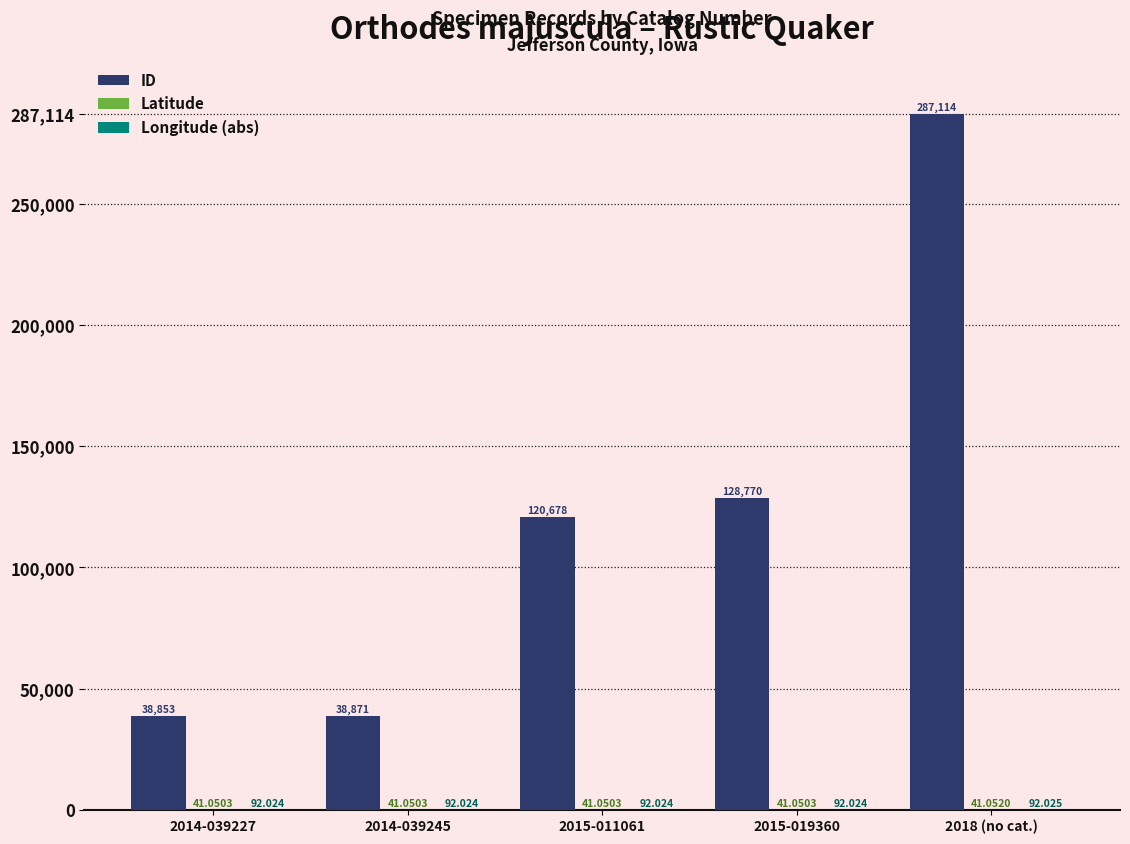

Which series has the largest total across all categories?

ID